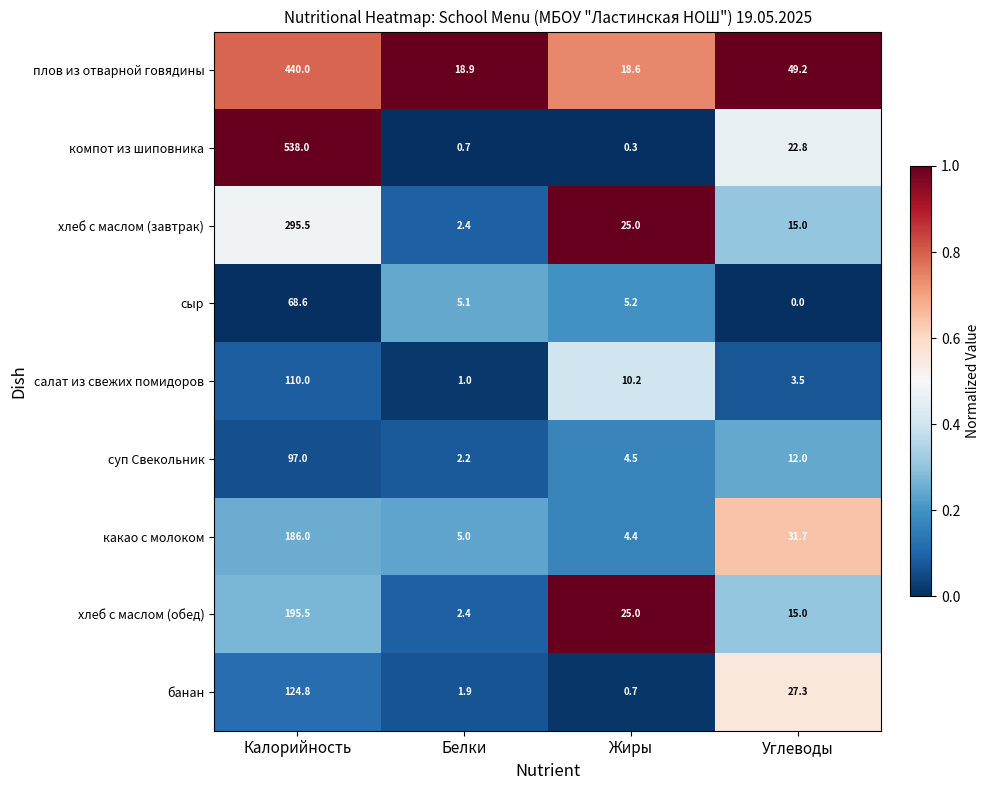

What is the sum of the хлеб с маслом (завтрак) values at Углеводы and Жиры?

40.0